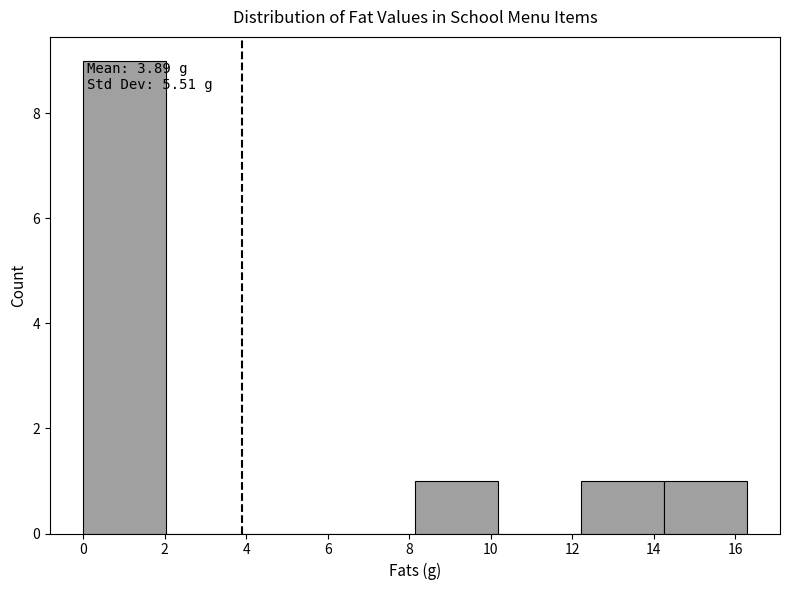

Which range on the x-axis has the tallest bar?

0.0 to 2.0